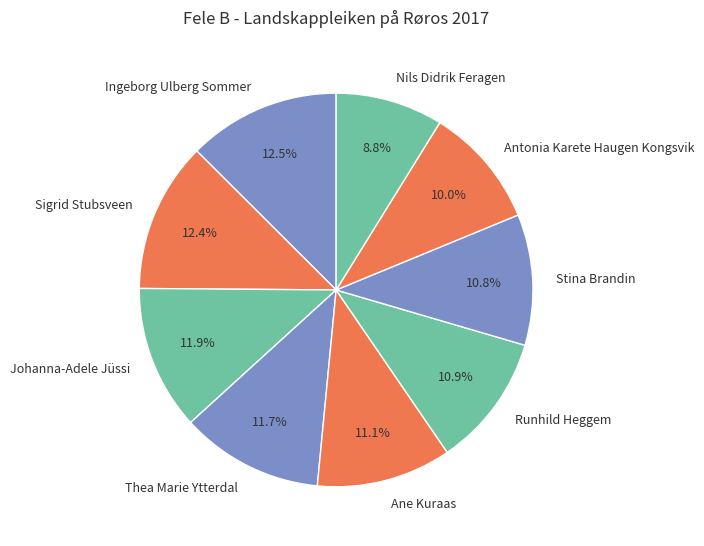

Count the number of slices in the pie.

9